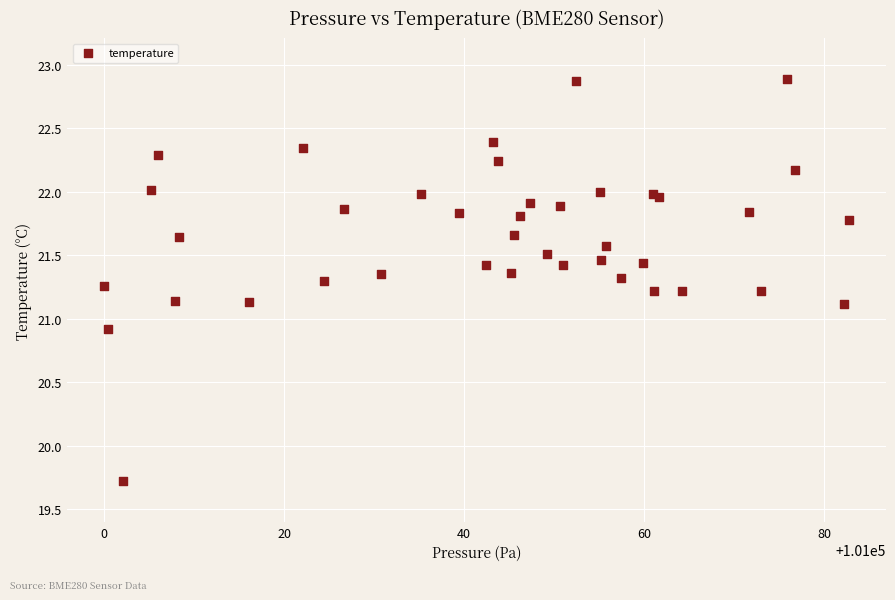

What Y value in the scatter plot is closest to 21?

20.9